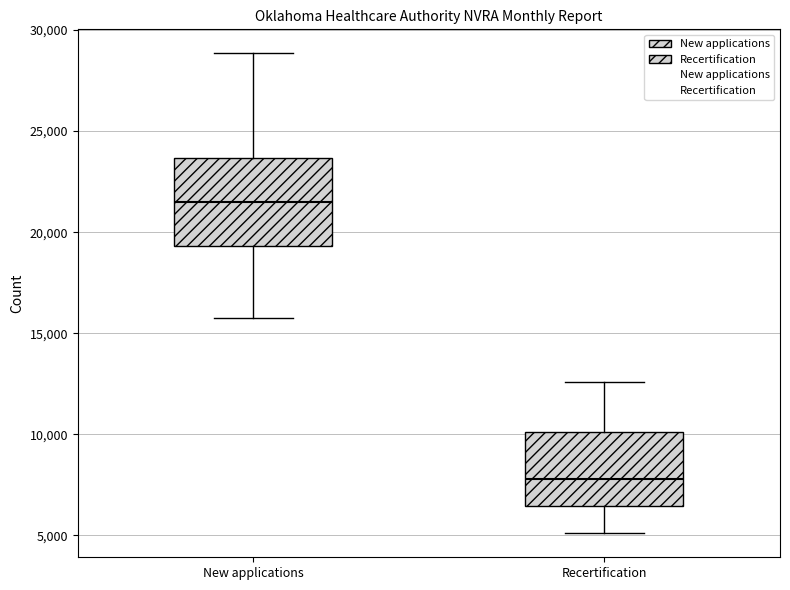

Where does the upper whisker of the box for Recertification end on the y-axis? The values are not printed on the chart, so give them approximately, as read against the axis.

12500